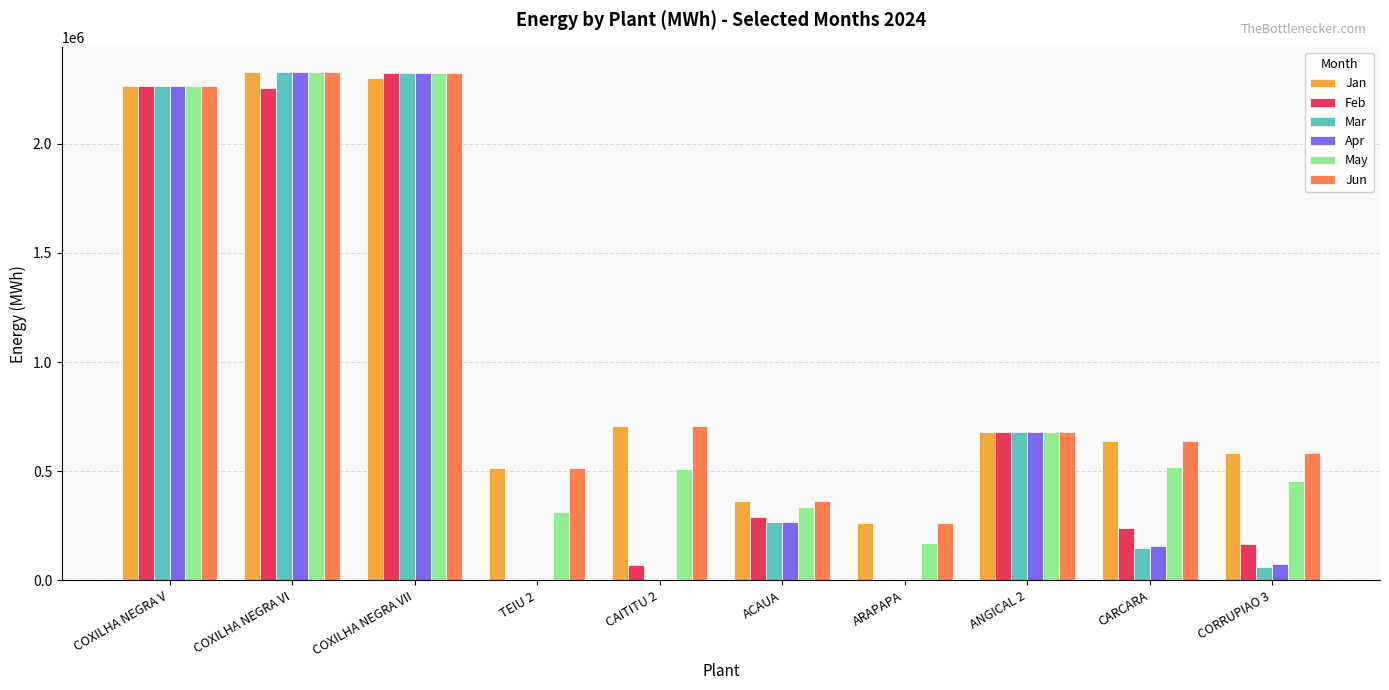

Between ACAUA and ARAPAPA, which series saw the biggest shift?

Feb